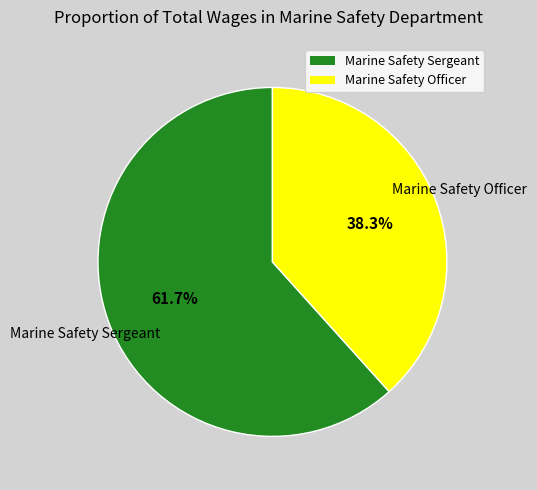

The Marine Safety Sergeant slice represents 62% of the pie. True or false?

True